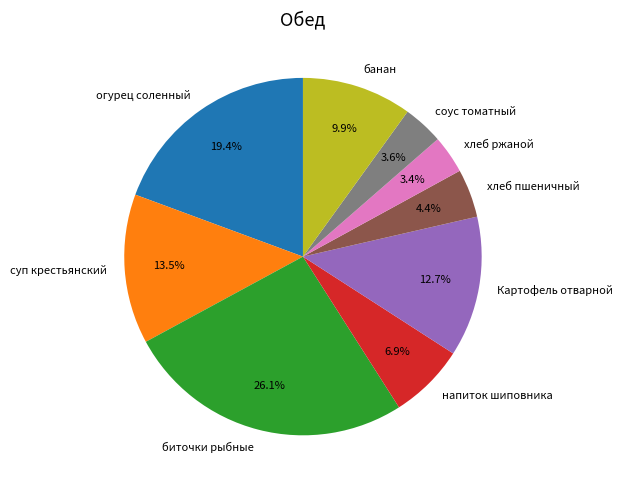

What is the ratio of the value at хлеб пшеничный to the value at огурец соленный?

0.2